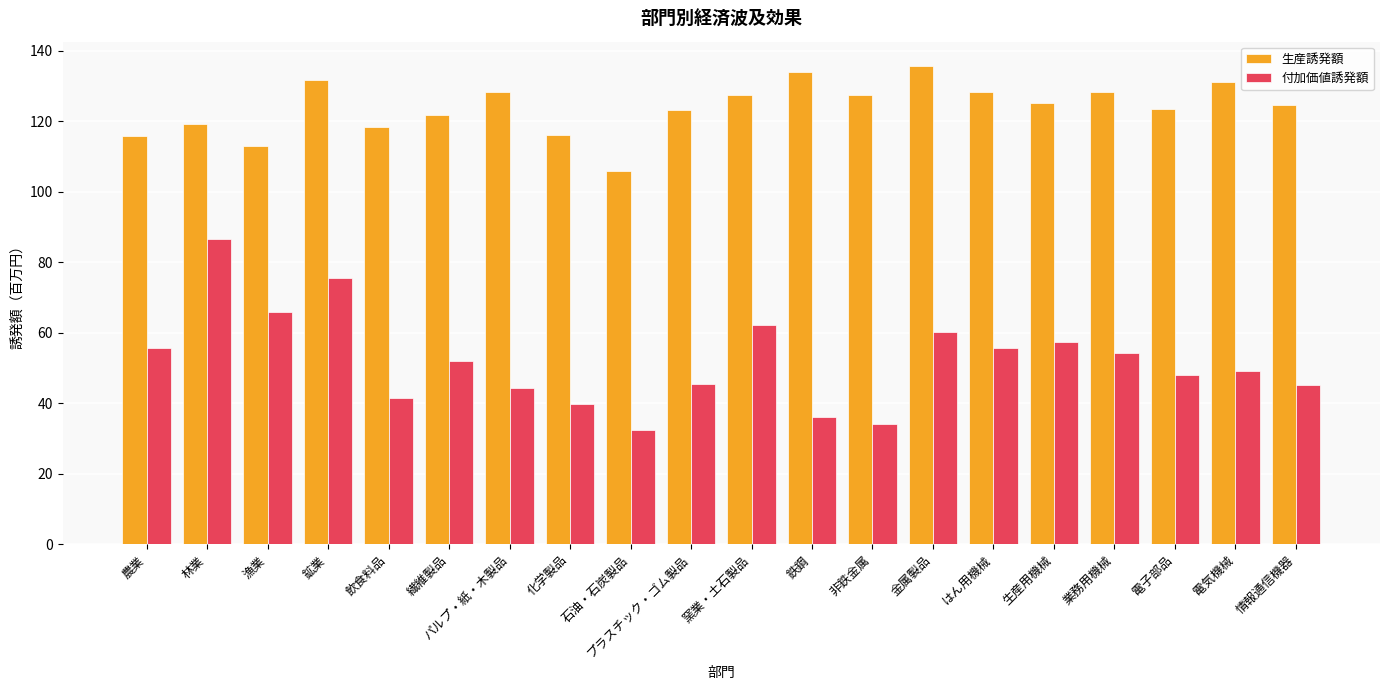

What position from the left is 石油・石炭製品?

9